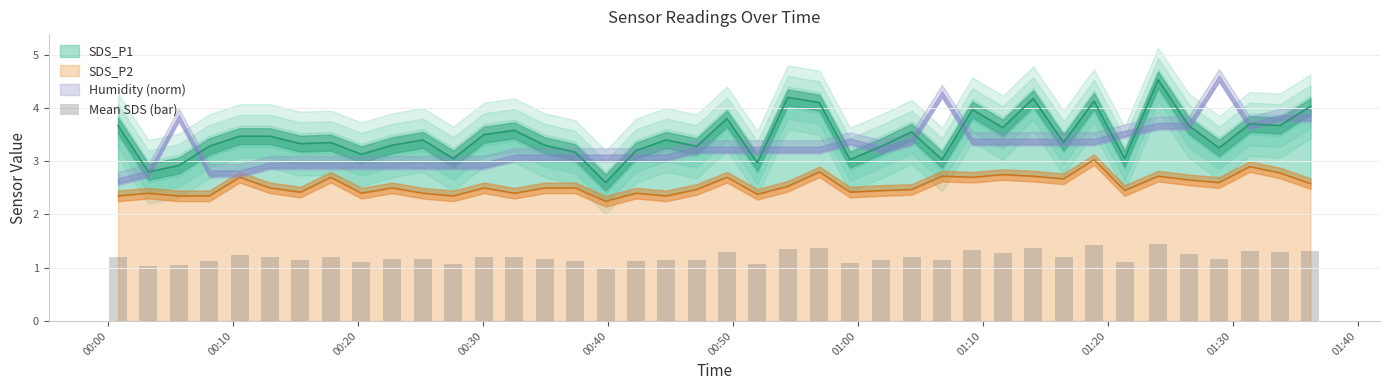

At which category does the chart reach its minimum across all series?

00:40